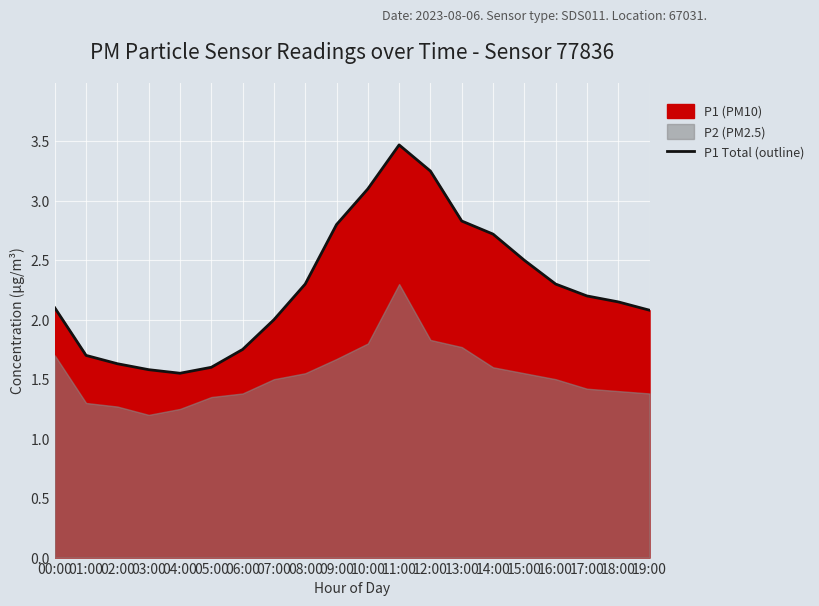

What is the smallest value displayed?

1.6